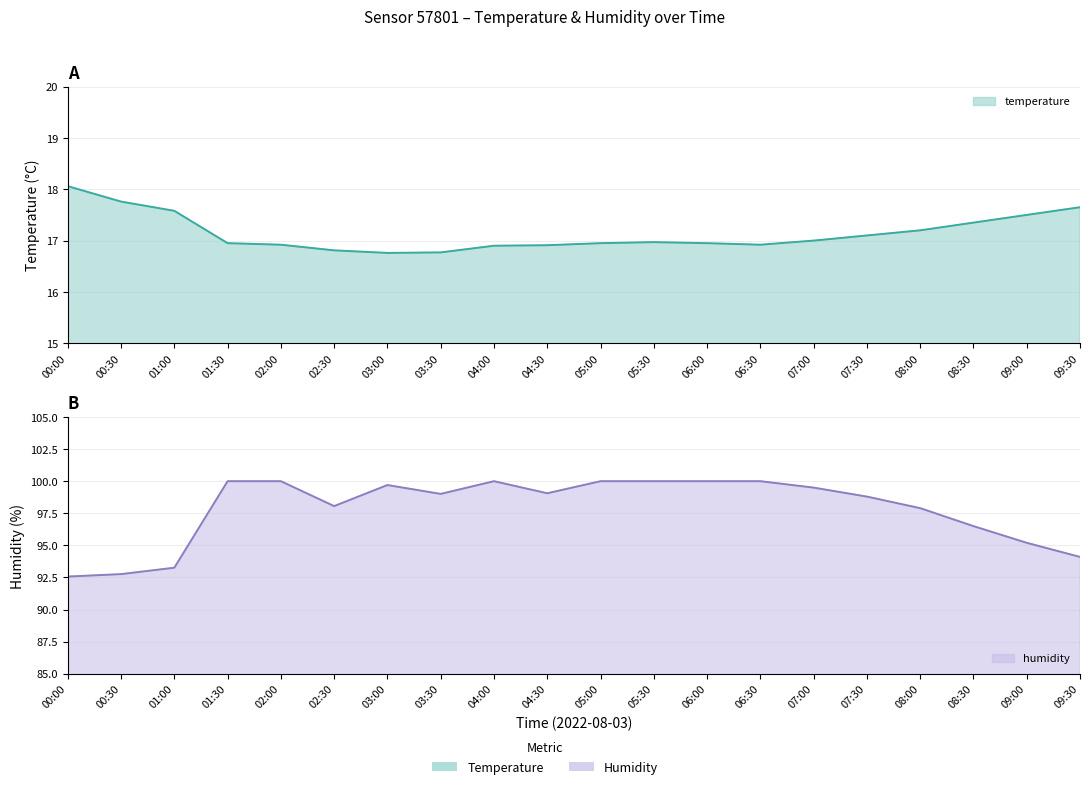

What is the difference between the humidity values at 02:00 and 03:00?

0.3